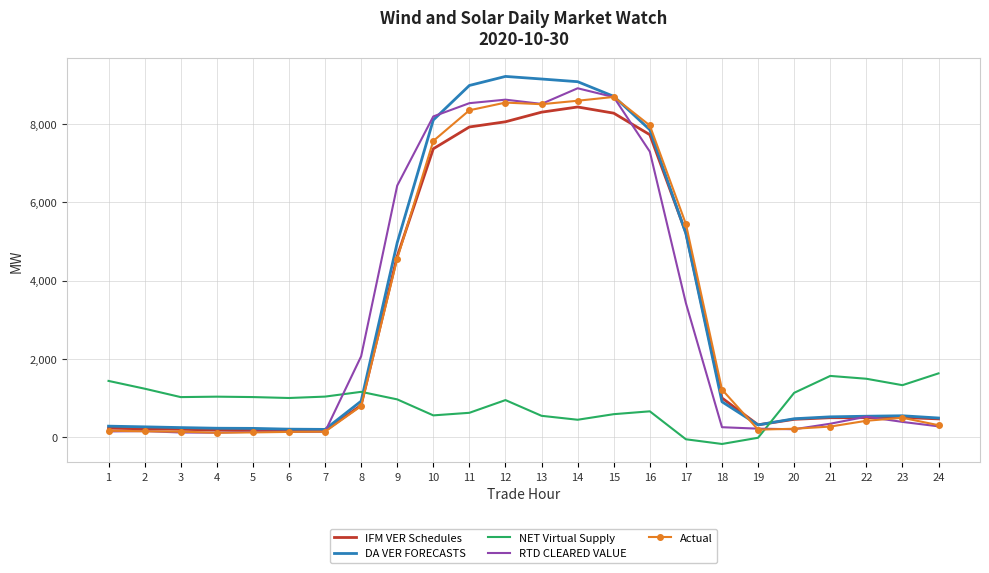

List the series in order of their peak value, lowest first.

NET Virtual Supply, IFM VER Schedules, Actual, RTD CLEARED VALUE, DA VER FORECASTS